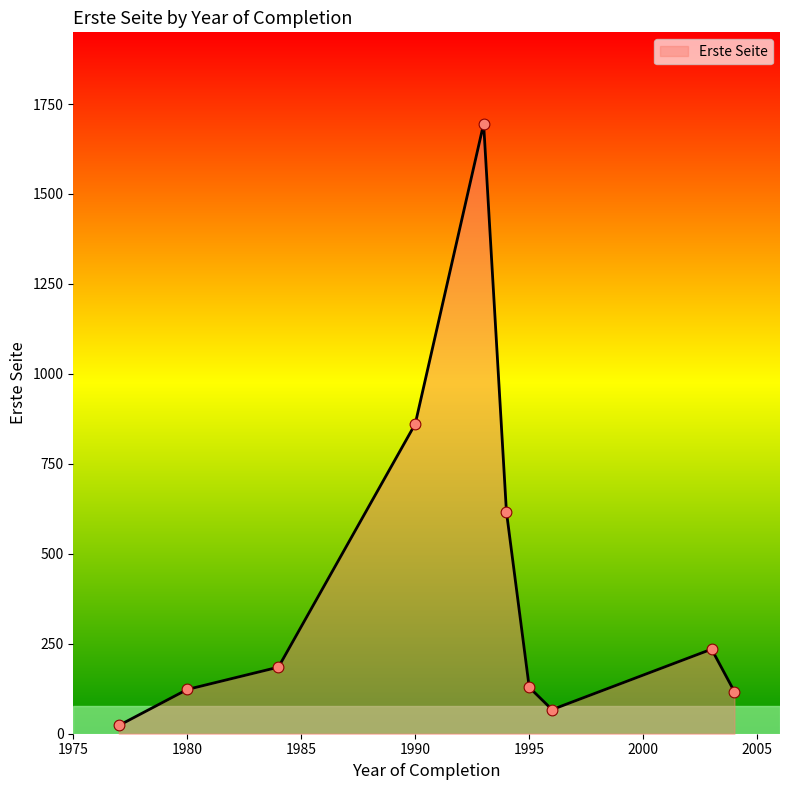

What is the greatest value displayed?

1695